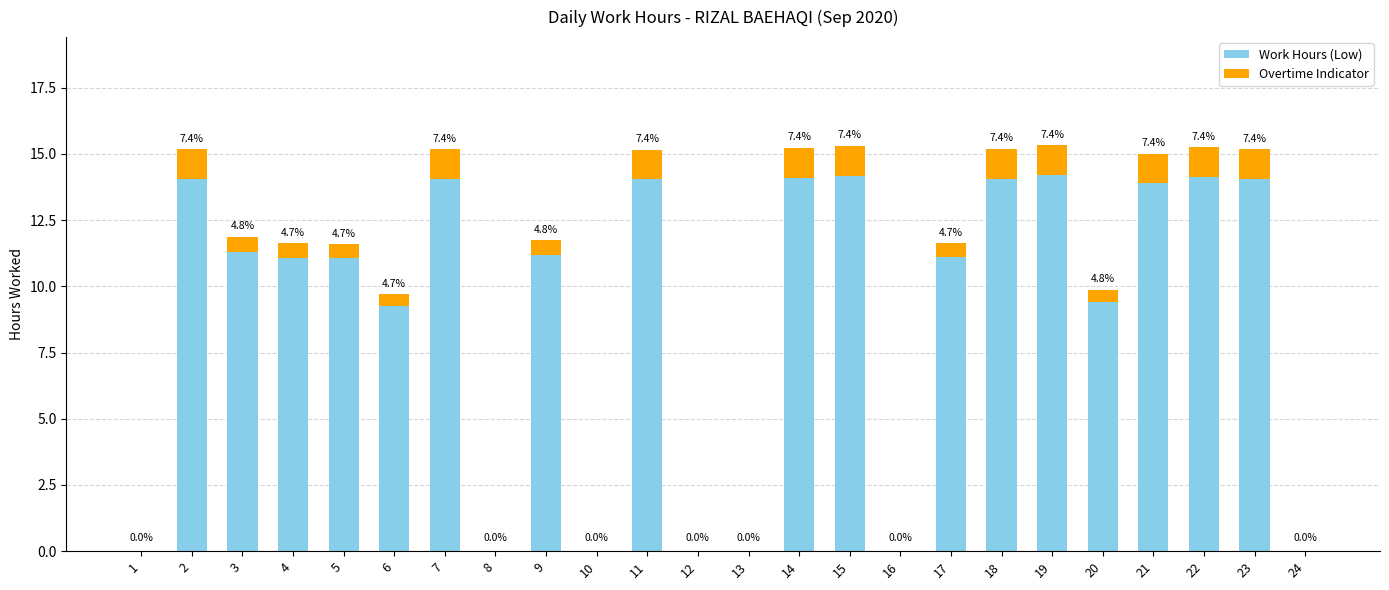

Where is Overtime Indicator nearest to the value 0?

1